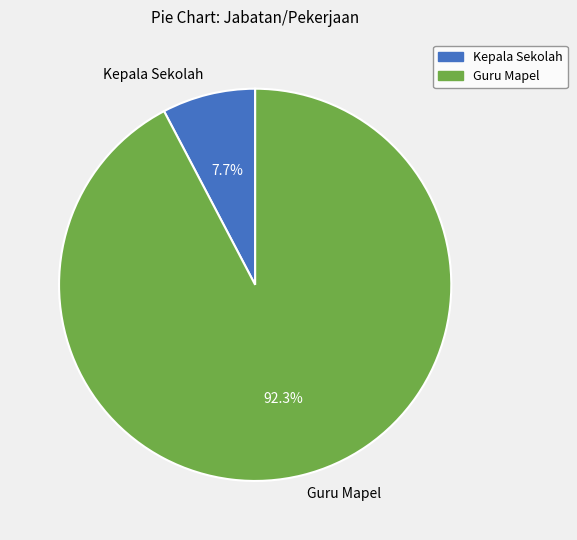

Which has a higher value, Guru Mapel or Kepala Sekolah?

Guru Mapel